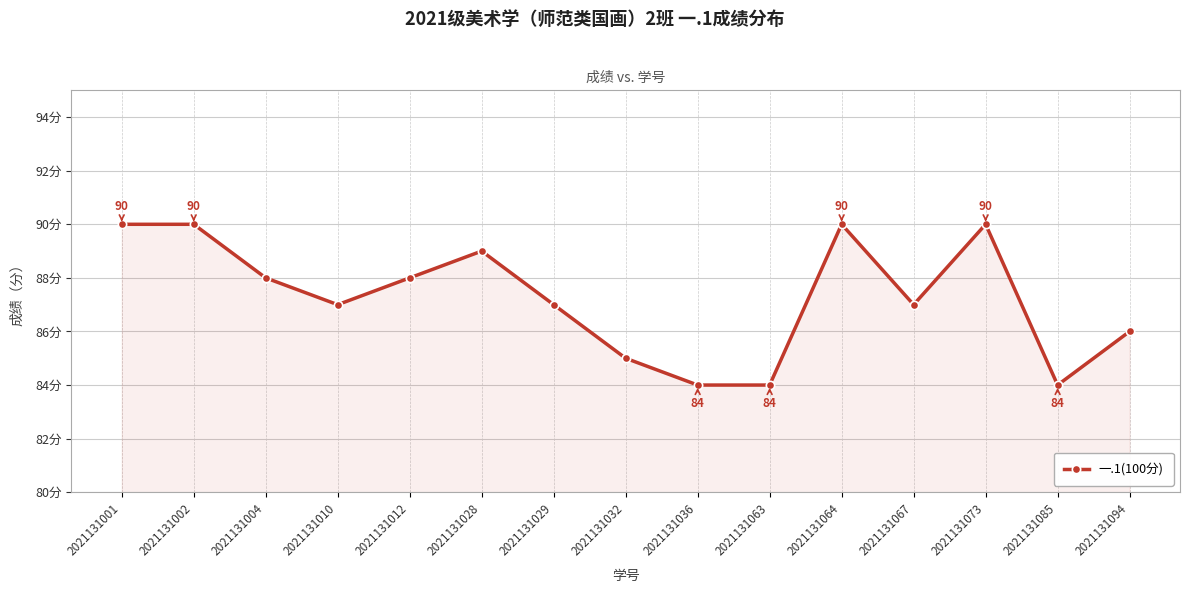

What is the difference between the second highest and second lowest values?

6